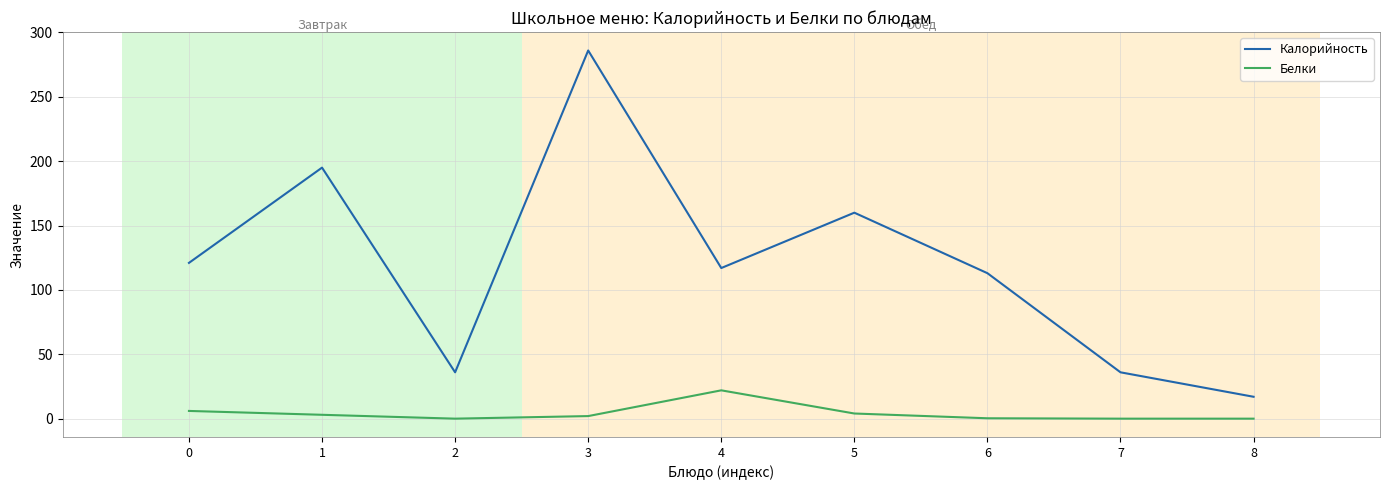

At which category does Калорийность reach its first local valley?

2